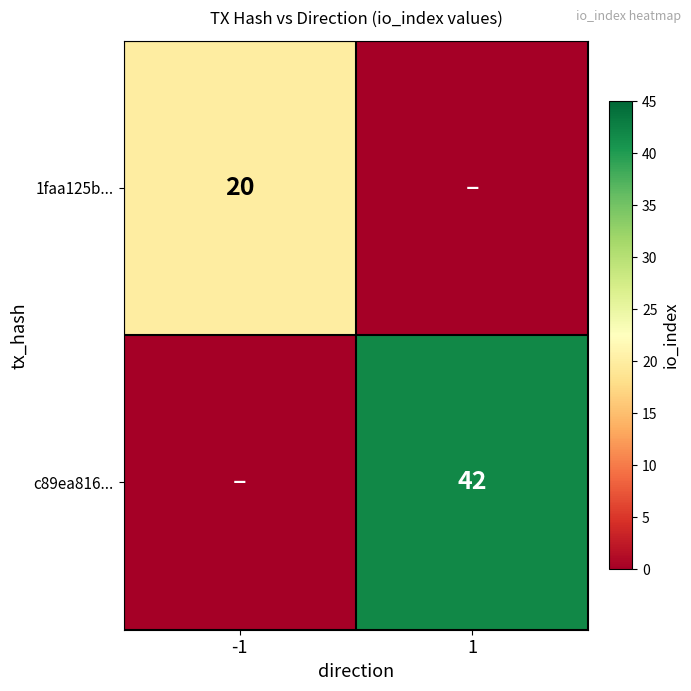

Is it true that c89ea816... equals 42 at 1?

True